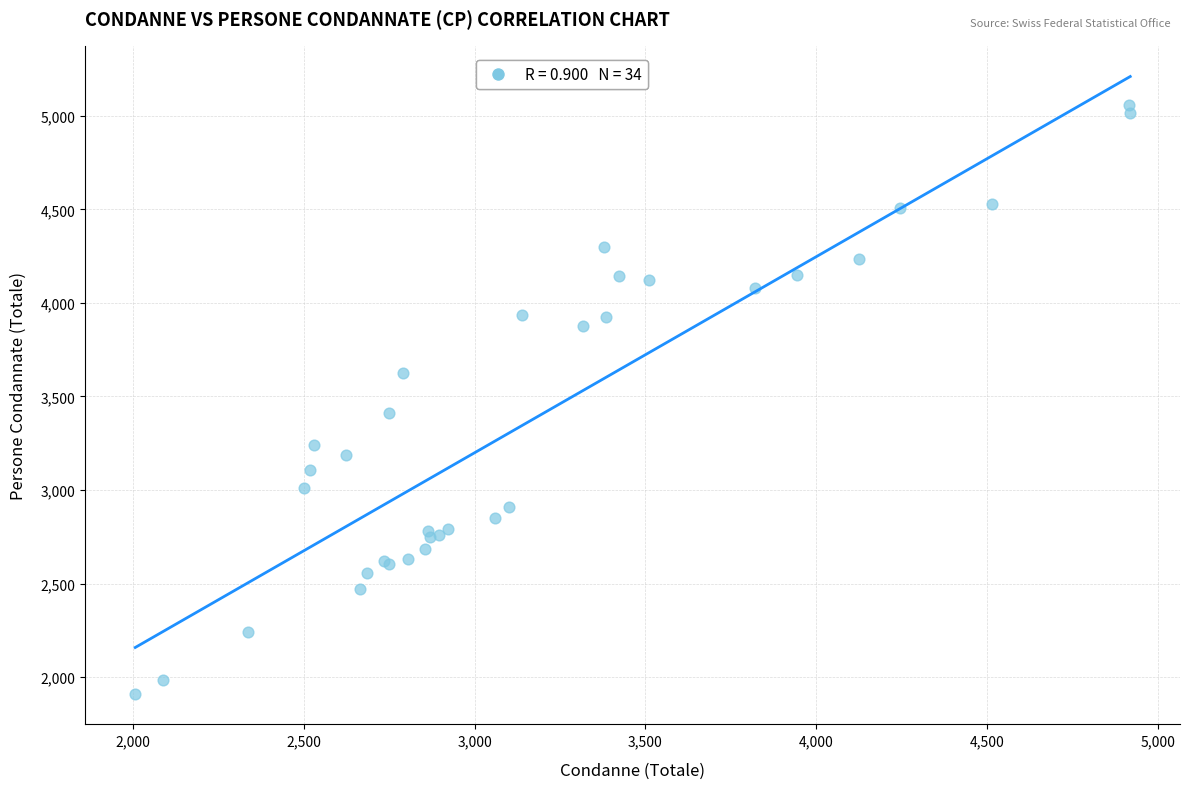

What Y value in the scatter plot is closest to 3484?

3411